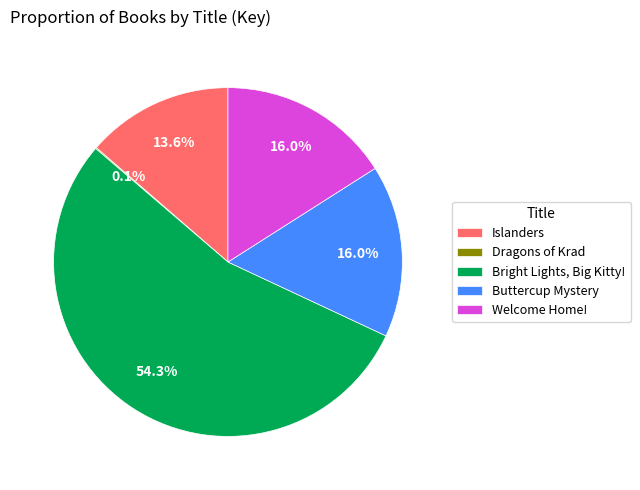

Does Bright Lights, Big Kitty! account for over 50% of the chart?

Yes